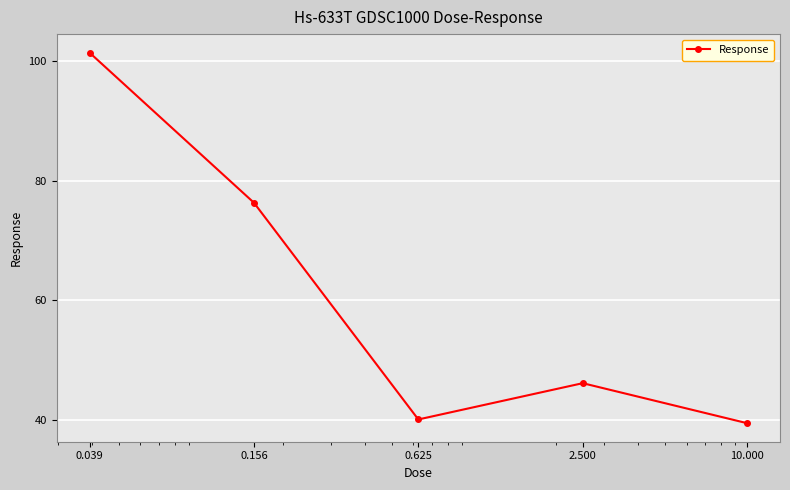

What is the value of the 1st point from the left?

101.4